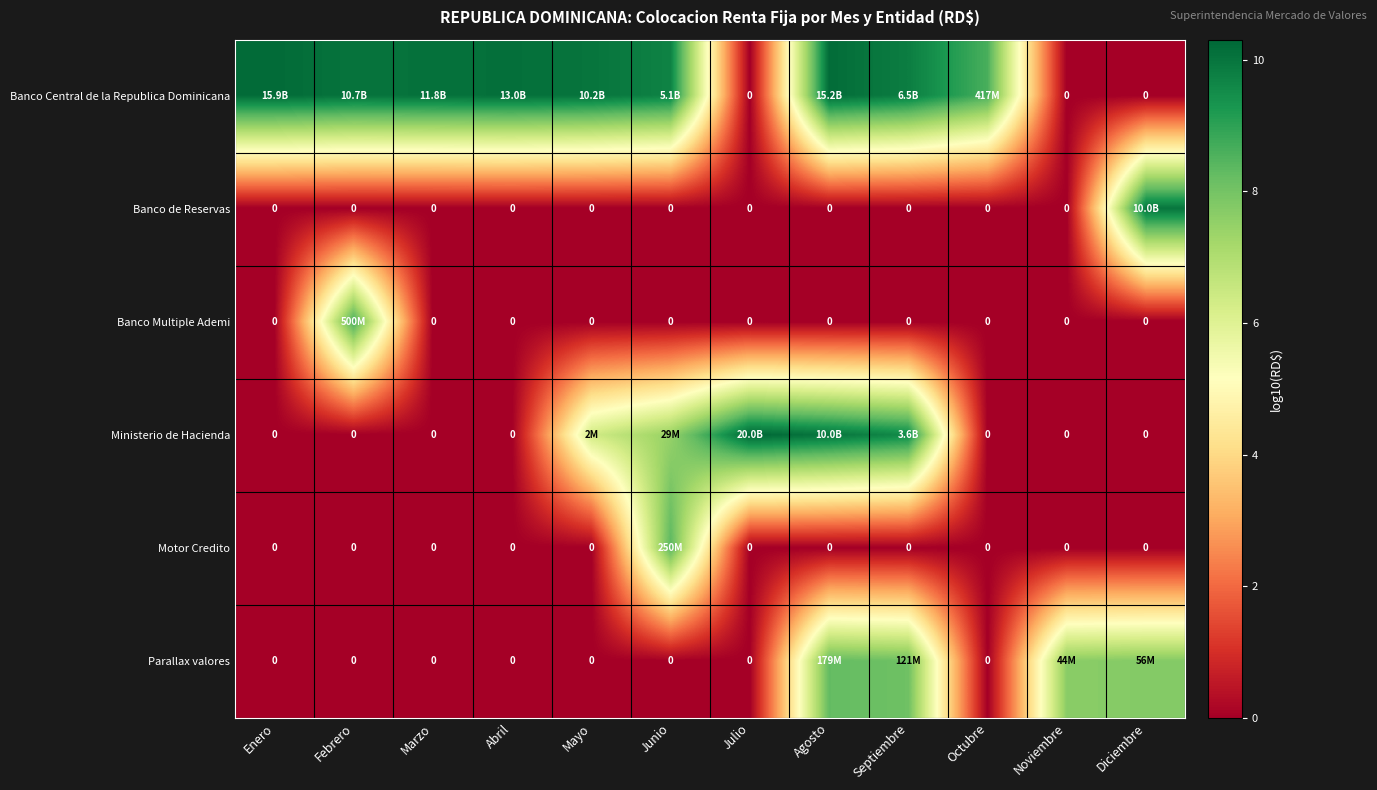

At how many categories does at least one series exceed 4?

12